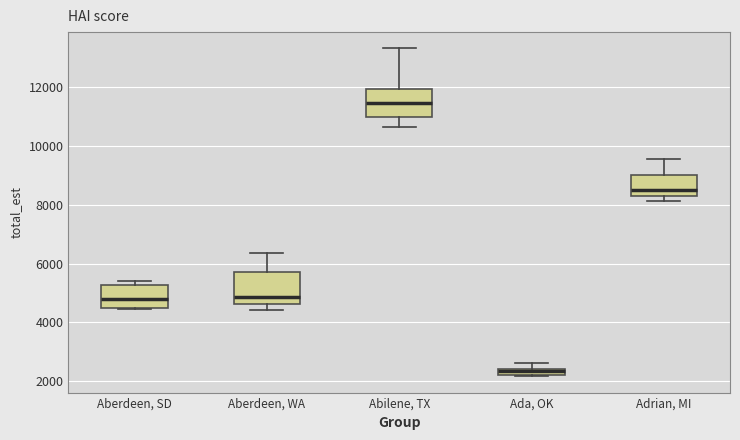

Which box has the lowest median line?

Ada, OK